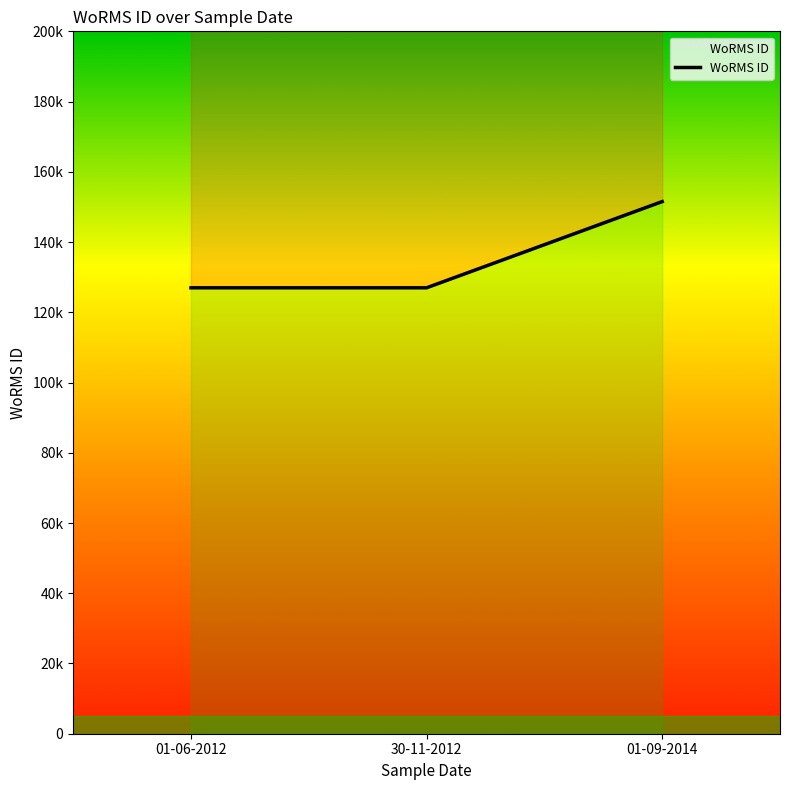

The value at 30-11-2012 is 126975. True or false?

True